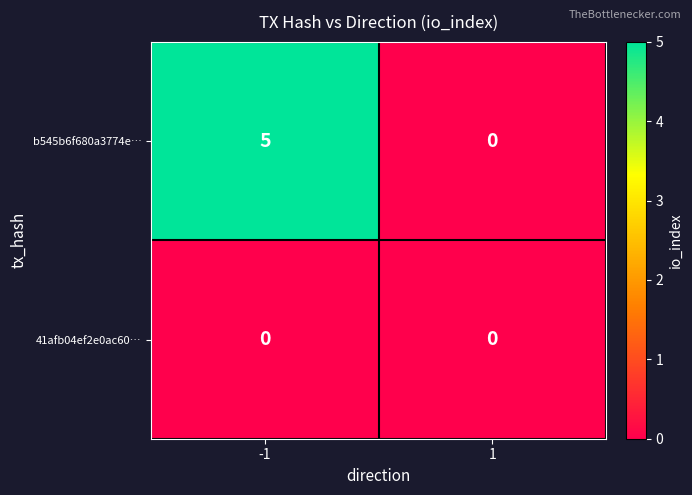

How many distinct data groups are displayed?

2